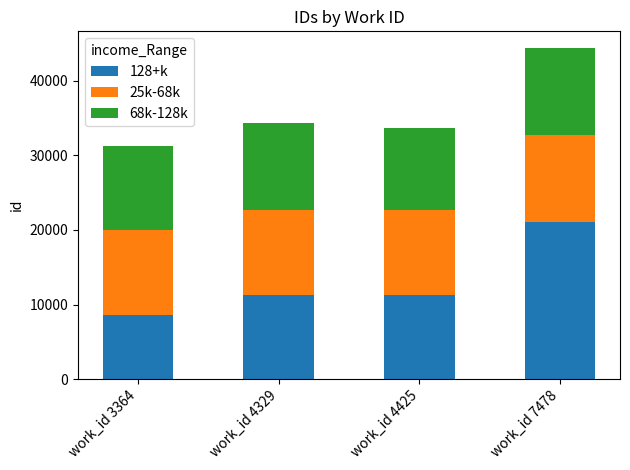

True or false: 128+k has a value of 8638 at work_id 3364.

True